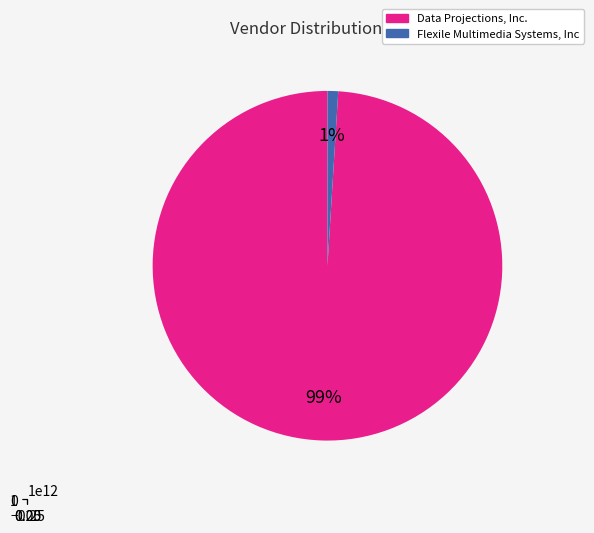

The Data Projections, Inc. slice represents 88% of the pie. True or false?

False